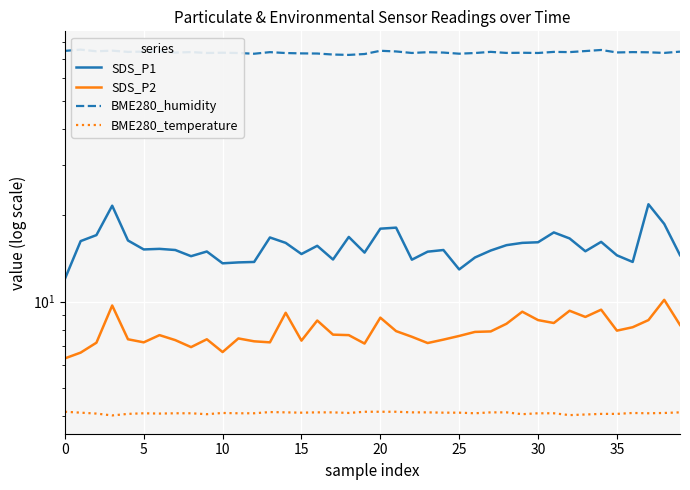

True or false: SDS_P1 and SDS_P2 intersect in this chart.

False